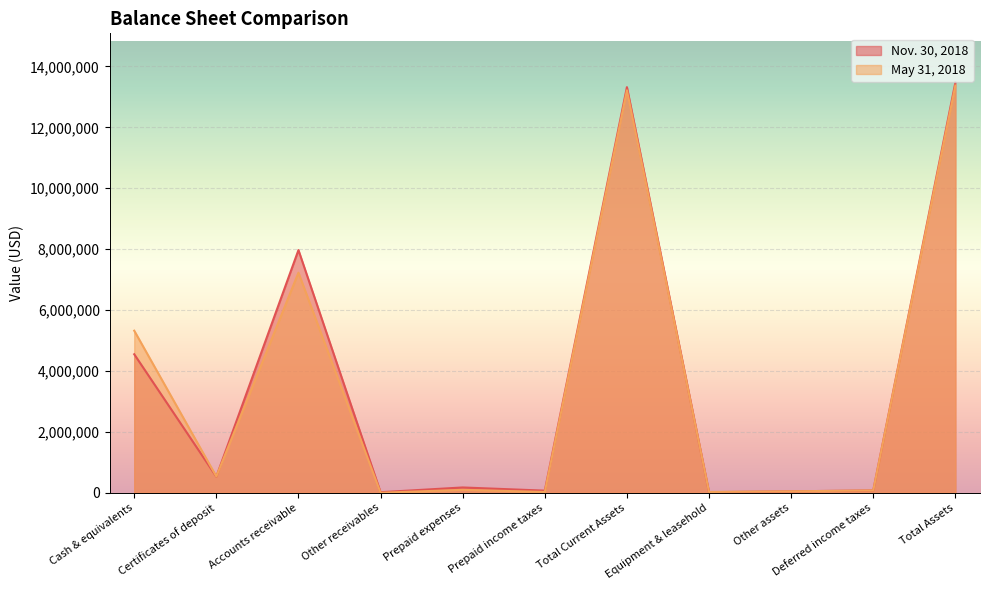

After their last crossing, which series has the higher values: May 31, 2018 or Nov. 30, 2018?

May 31, 2018